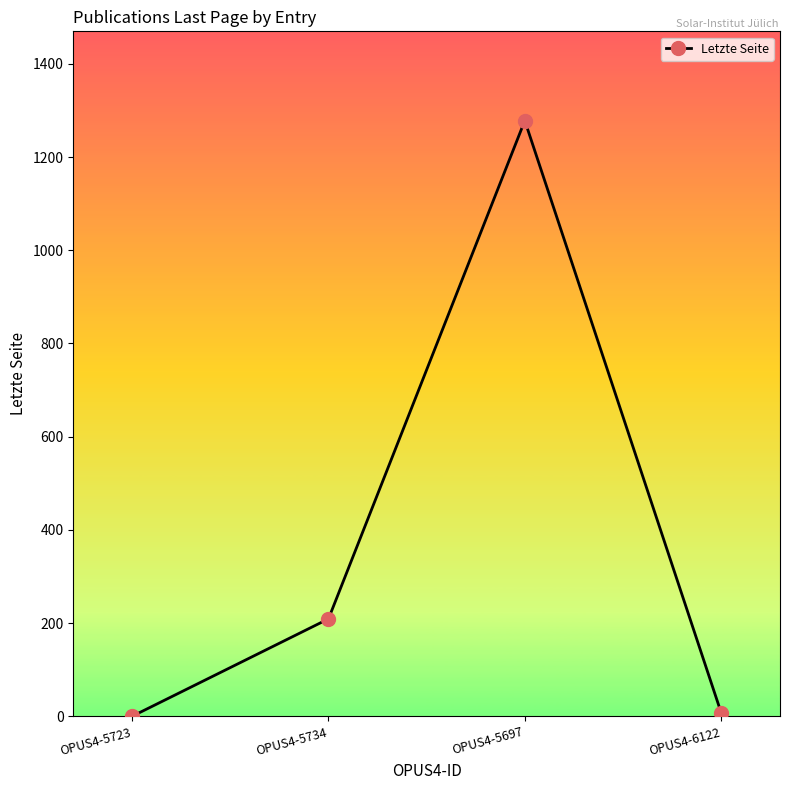

What is the change in value from OPUS4-5734 to OPUS4-5697?

+1069